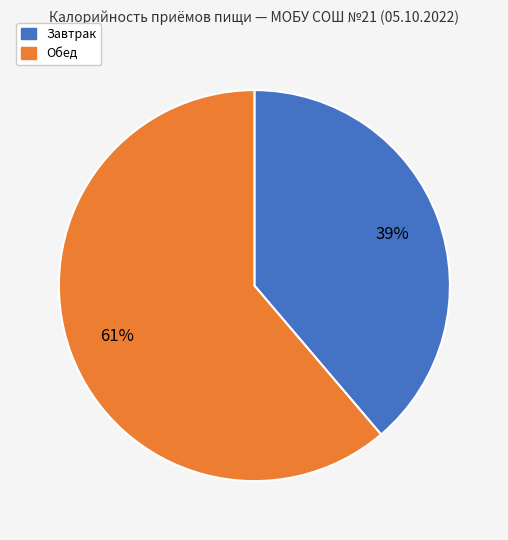

What is the largest slice in the pie chart?

Обед